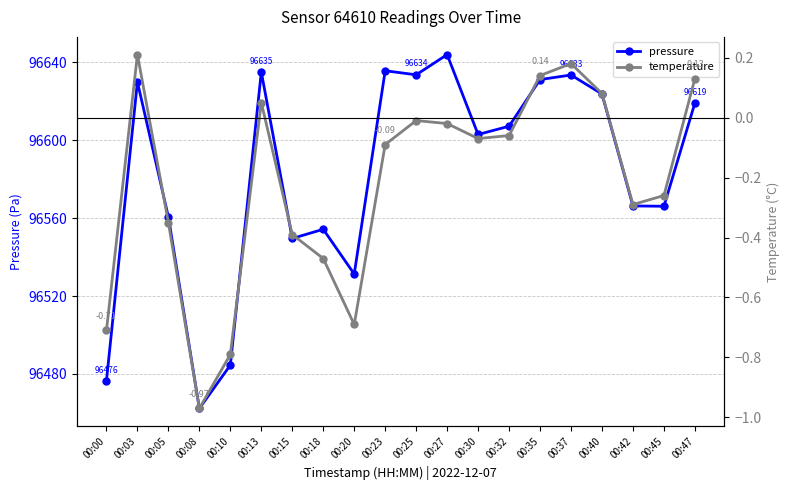

How many series are shown in this chart?

2